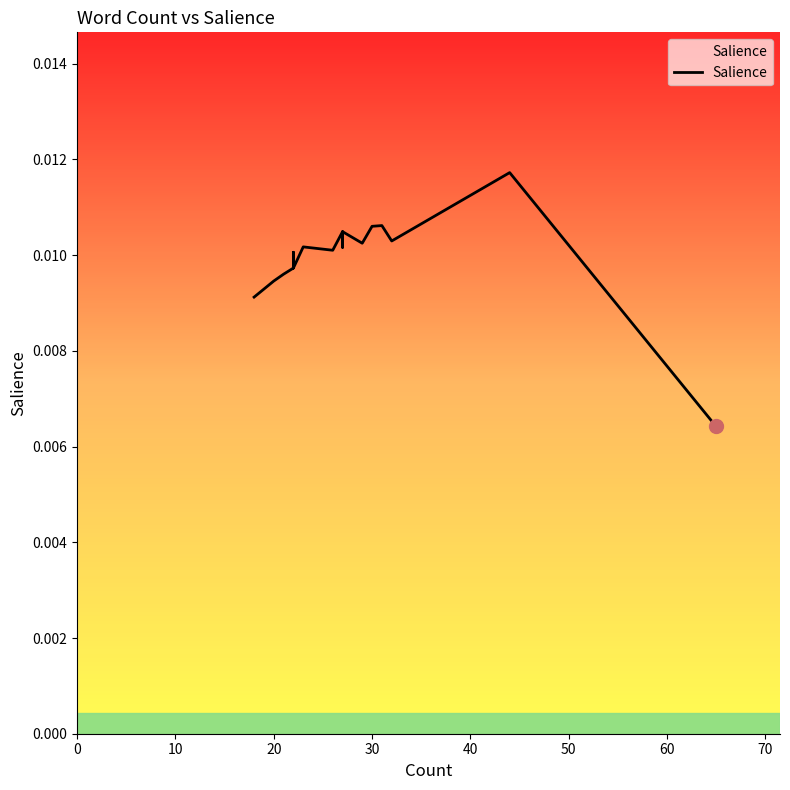

Count the values in the range 0 to 1.

19